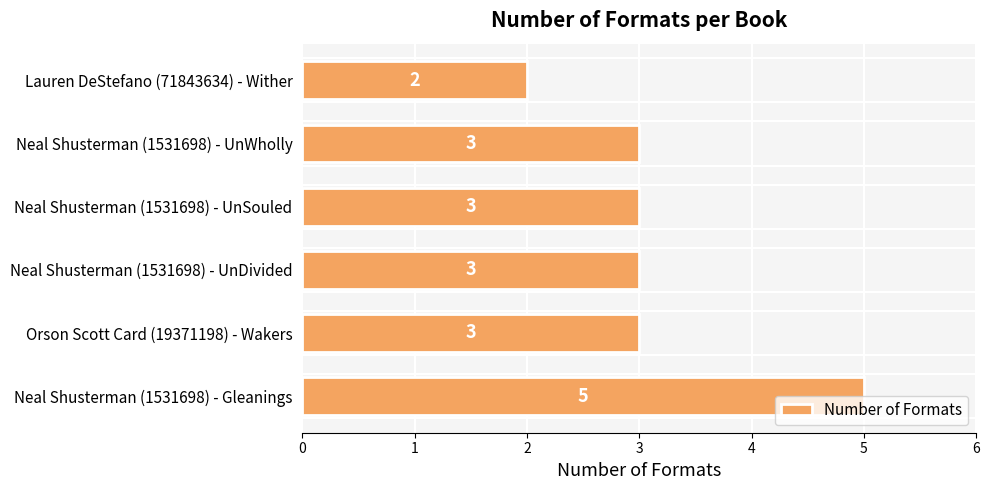

What is the maximum value shown in the chart?

5